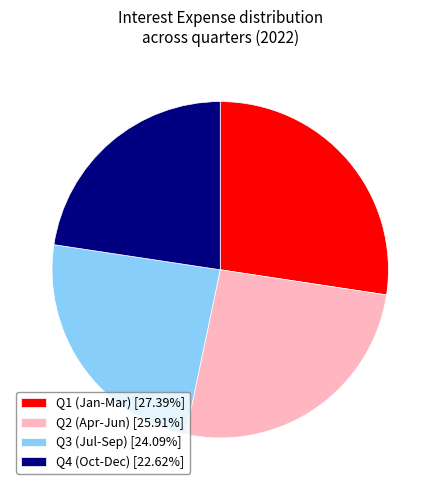

Do Q1 (Jan-Mar) [27.39%] and Q3 (Jul-Sep) [24.09%] together represent more than half of the pie?

Yes